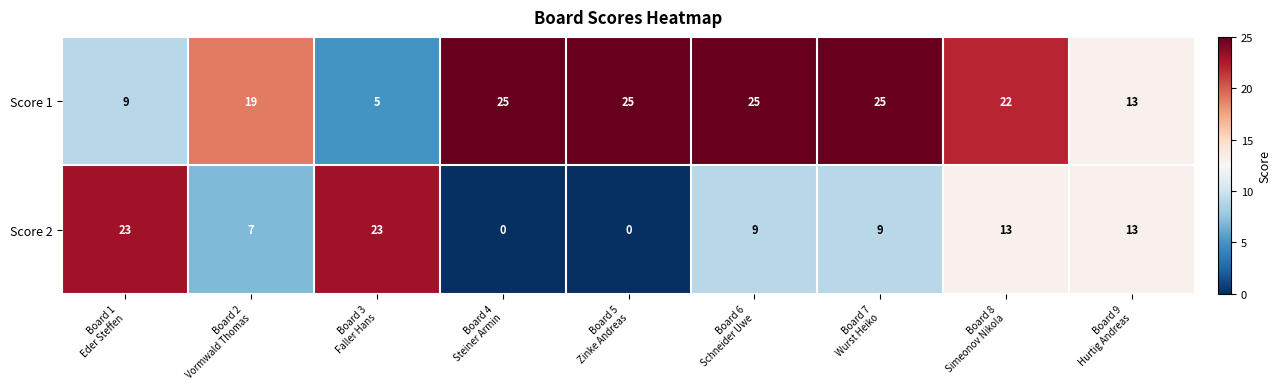

How many distinct data groups are displayed?

2